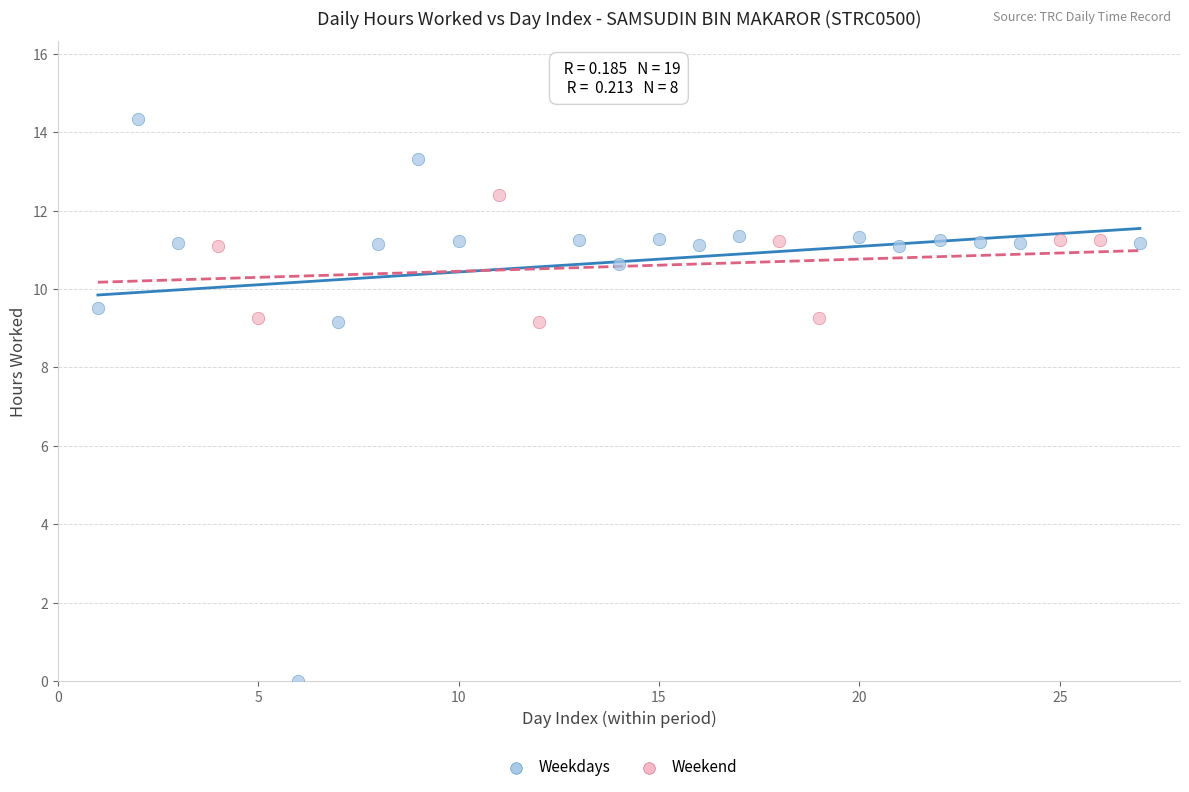

Which series has the largest Y range (max minus min)?

Weekdays